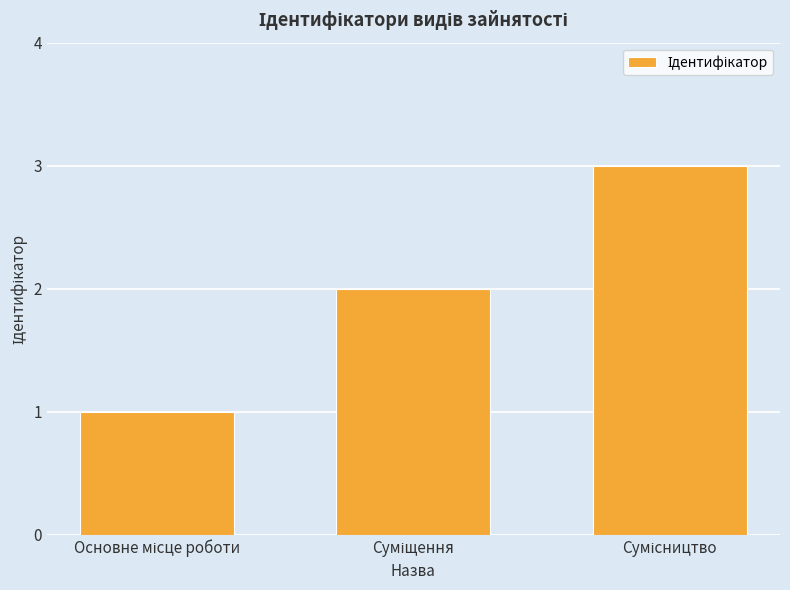

How many bars are there in total?

3